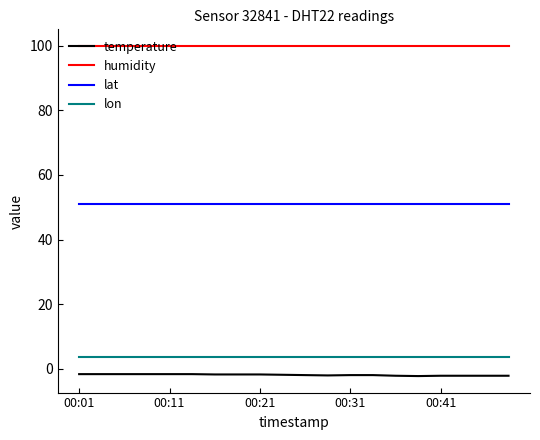

Does the chart have visible grid lines?

No